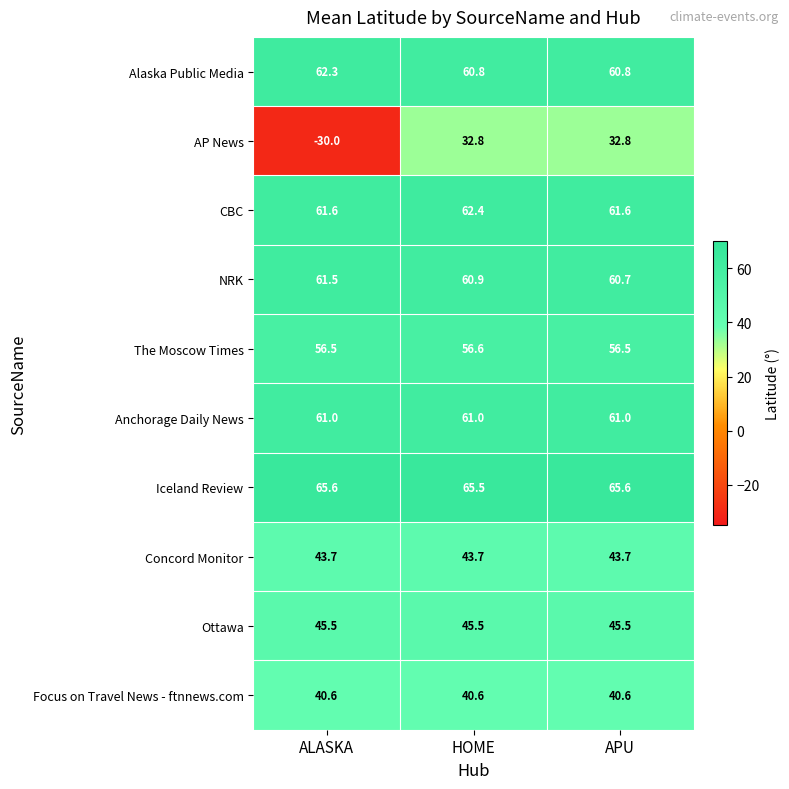

Reading right to left, list all the values displayed in this chart.

Alaska Public Media: 60.8	60.8	62.3
AP News: 32.8	32.8	-30.0
CBC: 61.6	62.4	61.6
NRK: 60.7	60.9	61.5
The Moscow Times: 56.5	56.6	56.5
Anchorage Daily News: 61.0	61.0	61.0
Iceland Review: 65.6	65.5	65.6
Concord Monitor: 43.7	43.7	43.7
Ottawa: 45.5	45.5	45.5
Focus on Travel News - ftnnews.com: 40.6	40.6	40.6